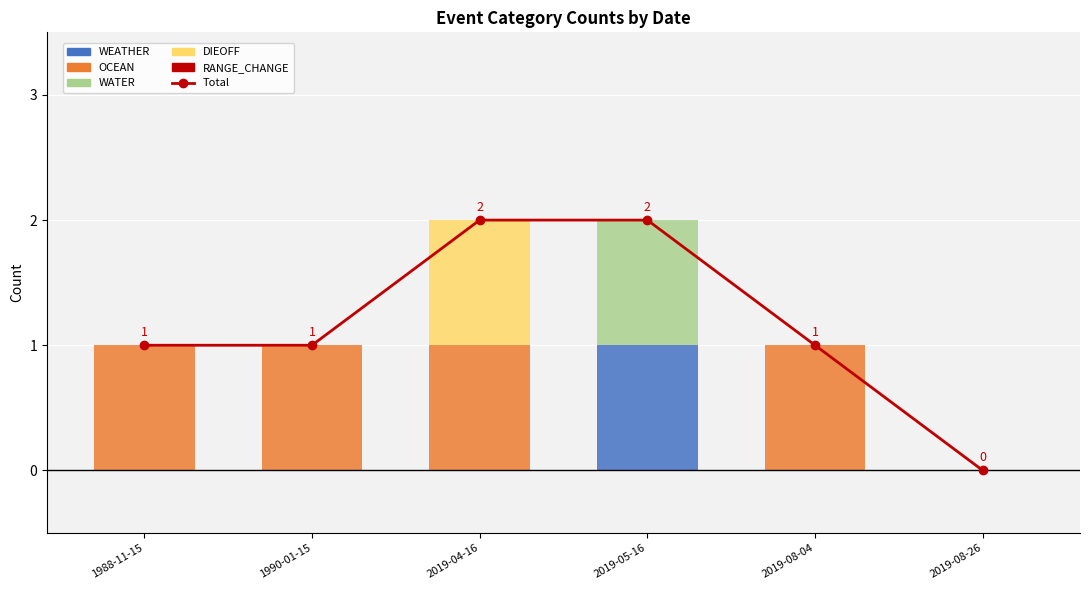

At which label is WEATHER closest to 0?

1988-11-15